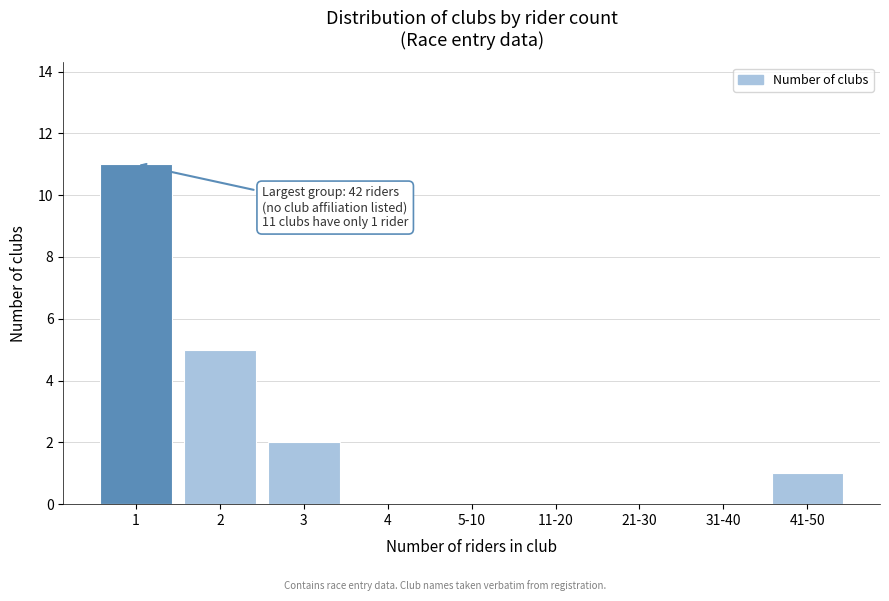

Reading right to left, what are all the values shown in this chart?

41-50=1	31-40=0	21-30=0	11-20=0	5-10=0	4=0	3=2	2=5	1=11